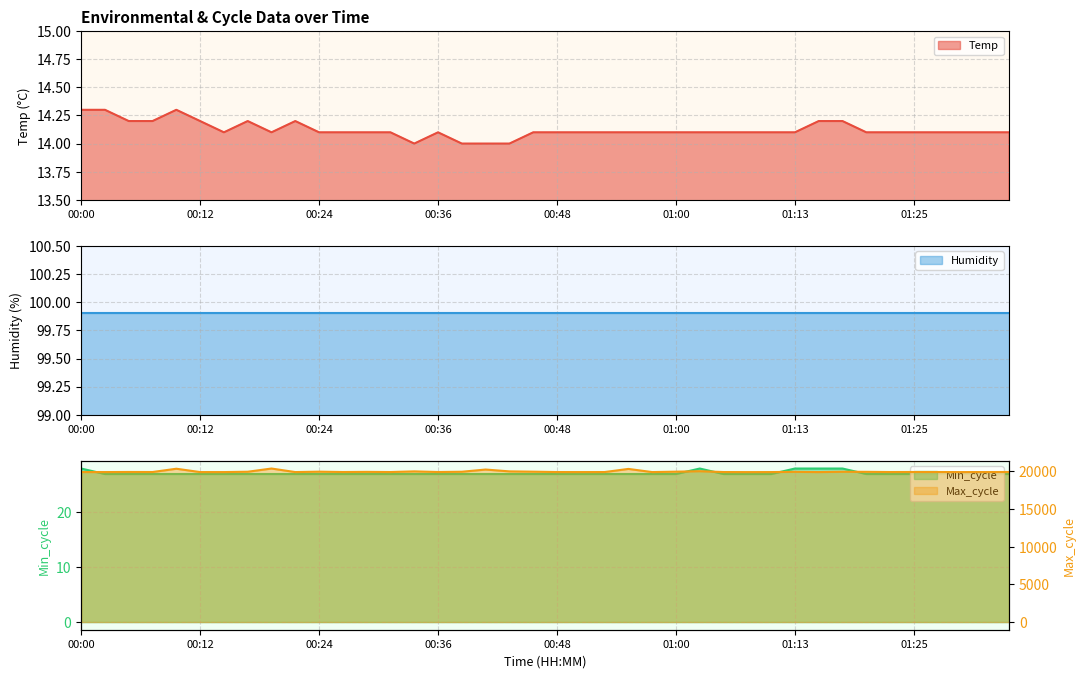

What is the difference between the second highest and minimum values in the Min_cycle series?

1.0